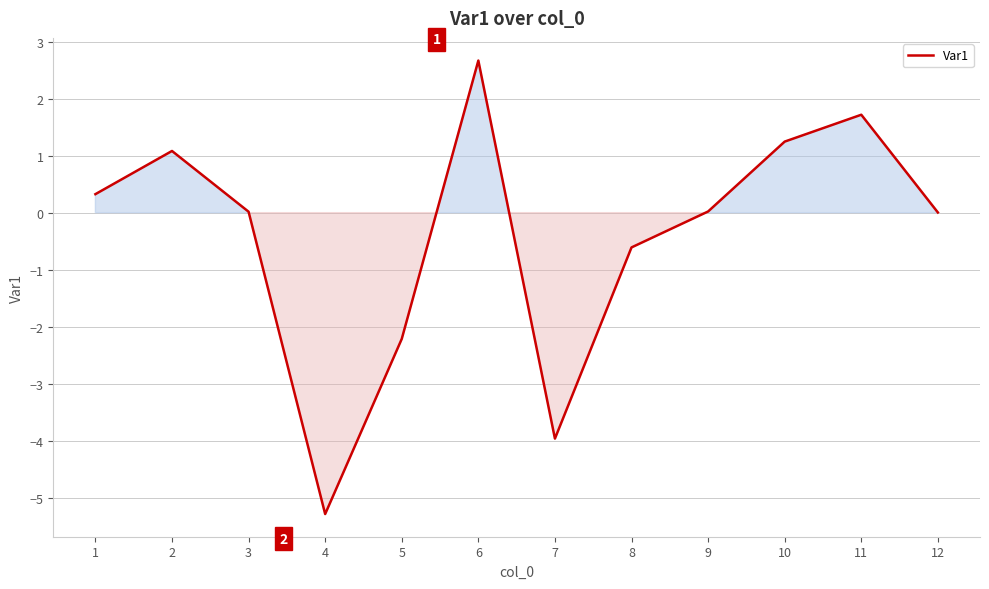

How many interior local peaks (higher than both neighbors) does the data have?

3